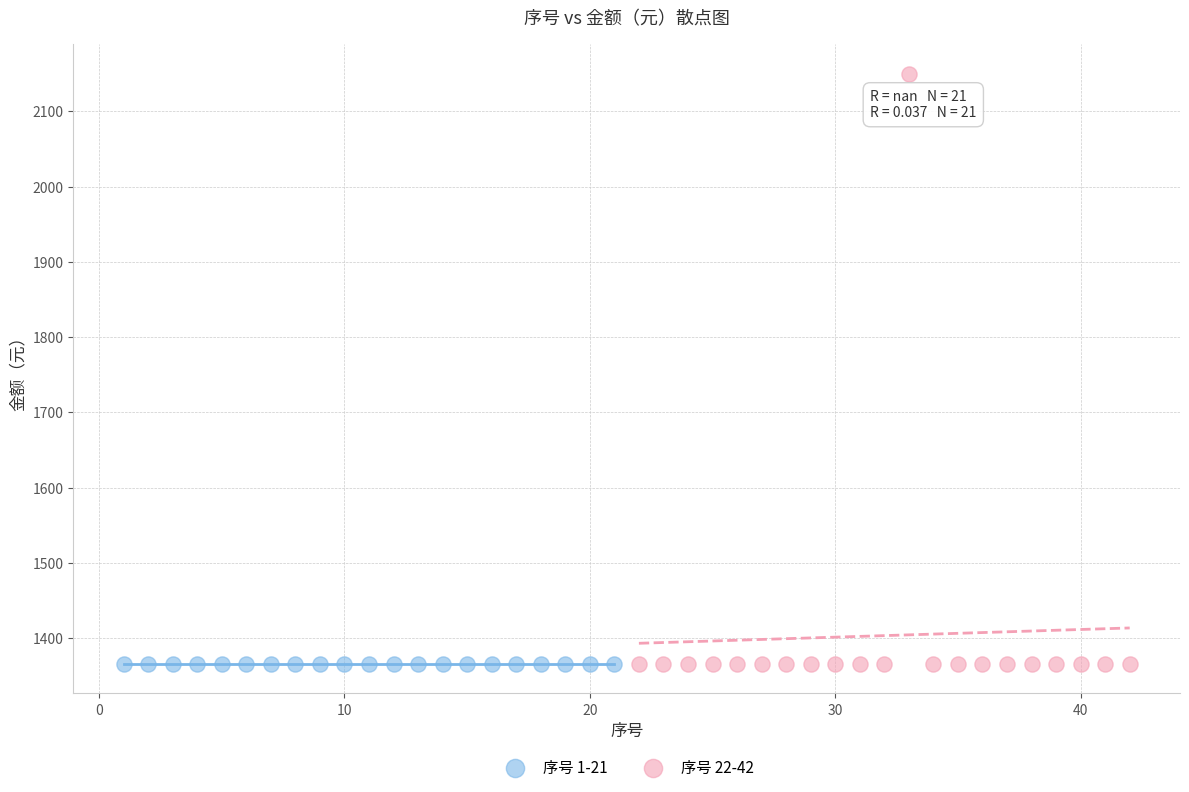

Which series reaches the maximum Y coordinate?

序号 22-42